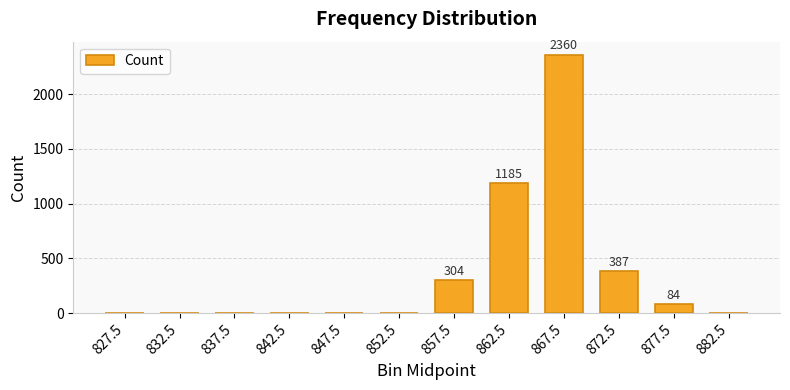

What is the difference between the values at 867.5 and 862.5?

1175